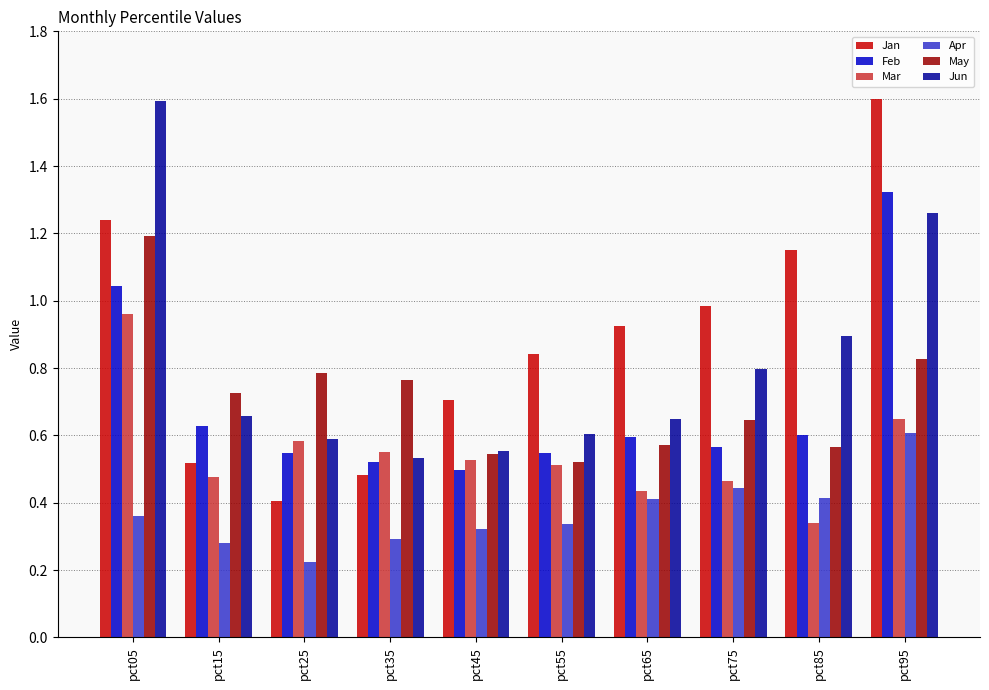

True or false: Jan has a value of 0.9 at pct65.

True